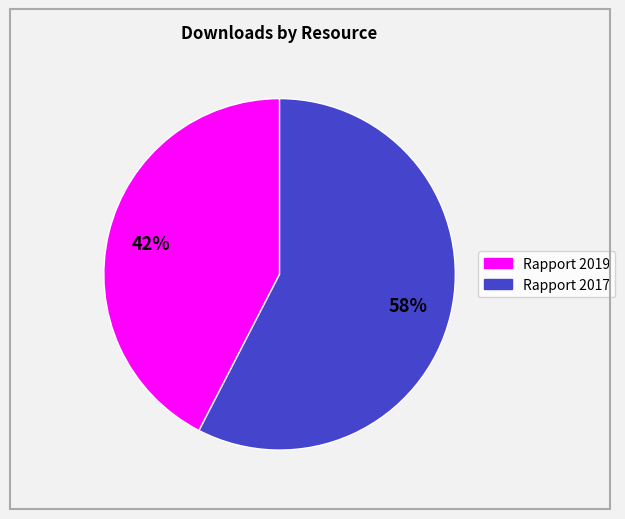

To the nearest percent, what is the average slice percentage?

50%